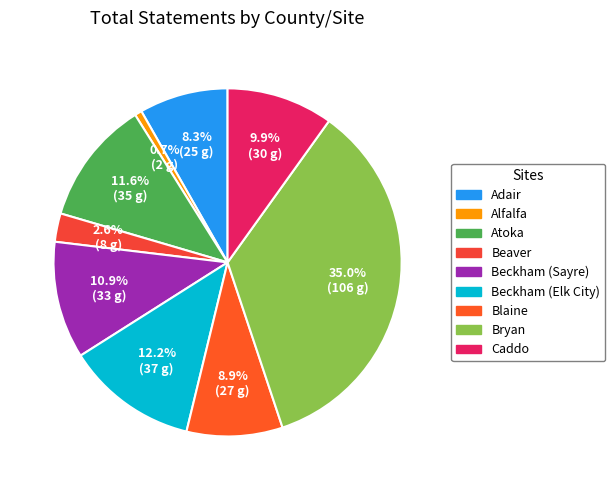

Rank the categories by value from highest to lowest.

Bryan, Beckham (Elk City), Atoka, Beckham (Sayre), Caddo, Blaine, Adair, Beaver, Alfalfa